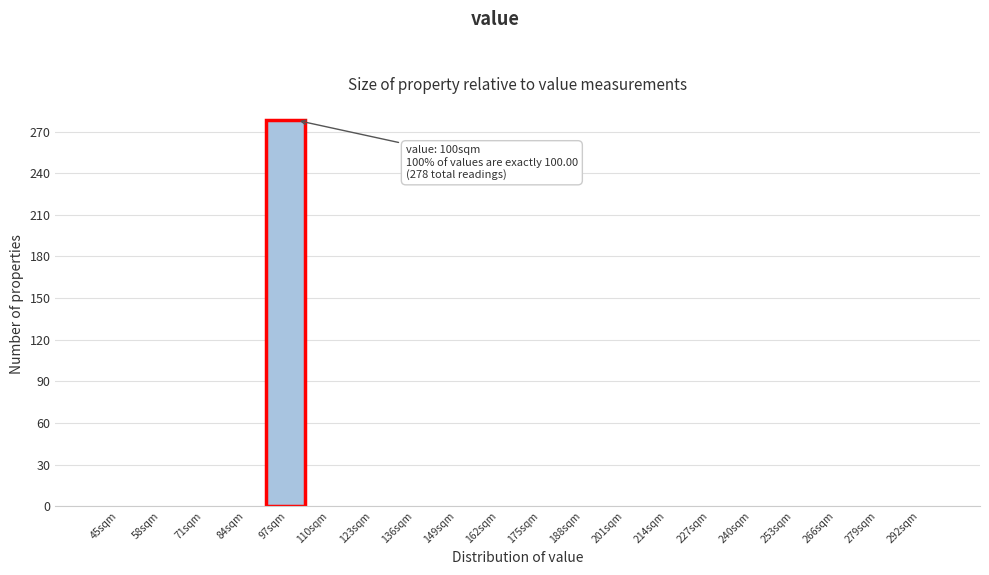

Reading right to left, transcribe all the data shown in this chart.

292sqm=0	279sqm=0	266sqm=0	253sqm=0	240sqm=0	227sqm=0	214sqm=0	201sqm=0	188sqm=0	175sqm=0	162sqm=0	149sqm=0	136sqm=0	123sqm=0	110sqm=0	97sqm=278	84sqm=0	71sqm=0	58sqm=0	45sqm=0